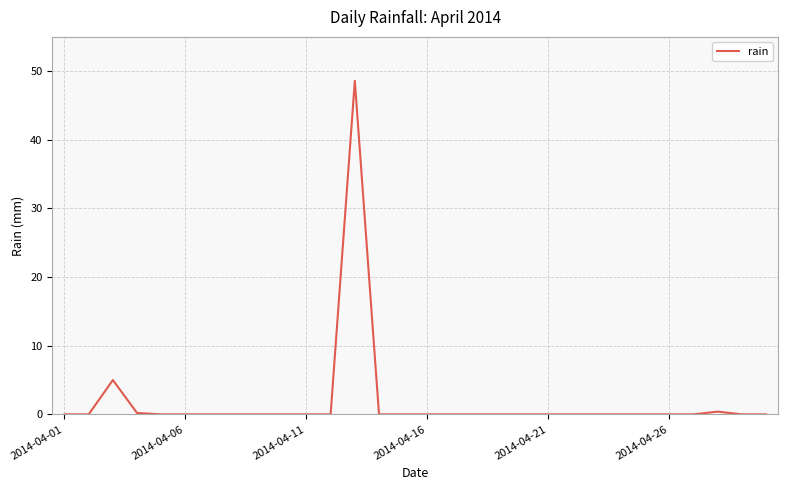

What is the difference between the maximum and minimum values?

48.6